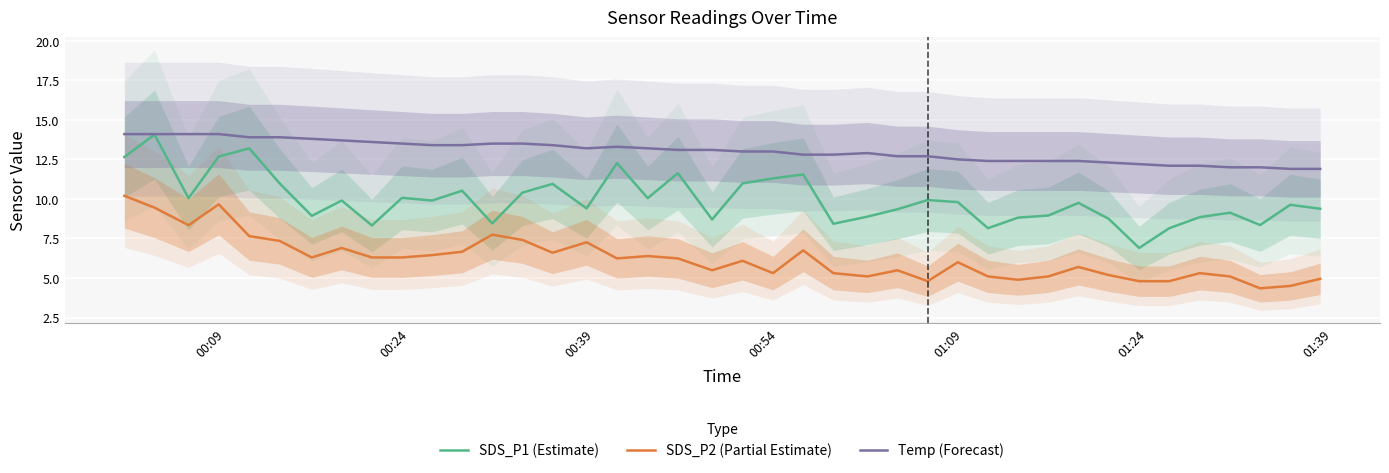

What is the highest value of the Temp (Forecast) series?

14.1